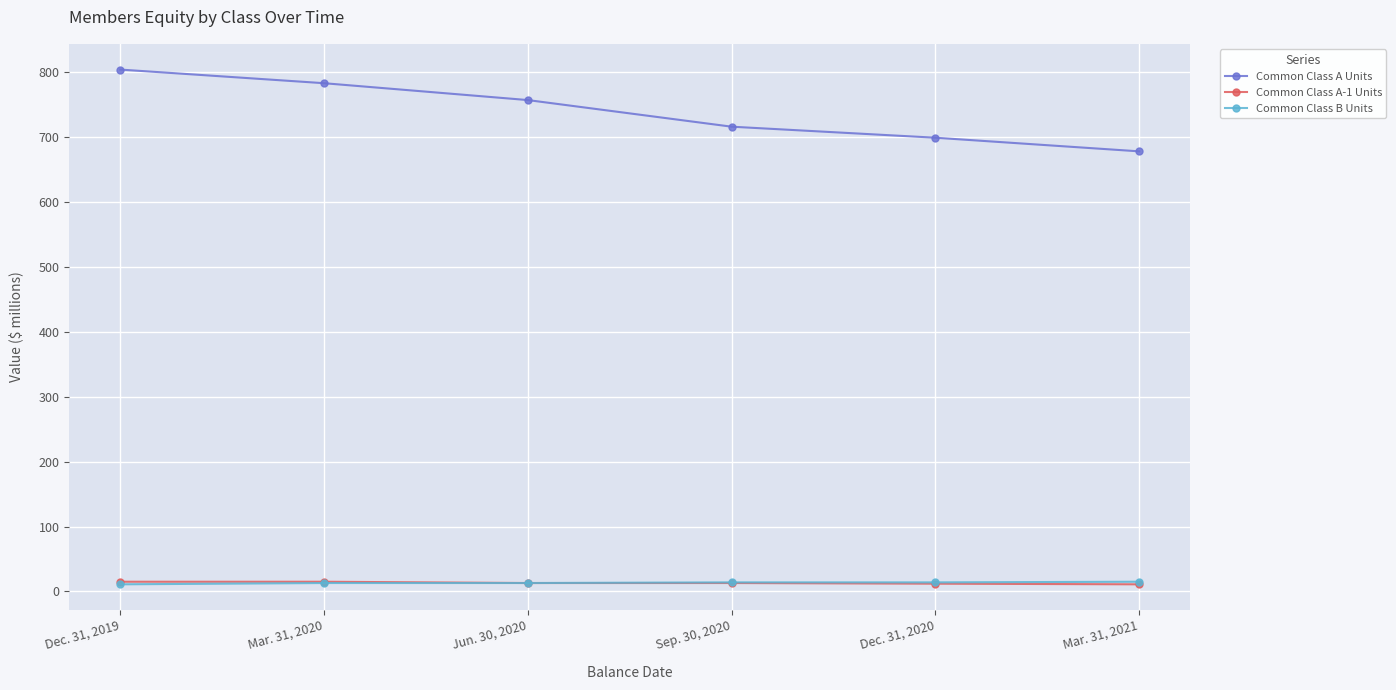

What is the greatest value displayed?

804